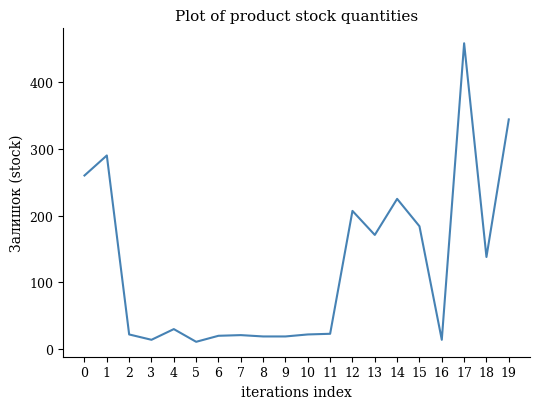

At which category does the chart reach its peak across all series?

17